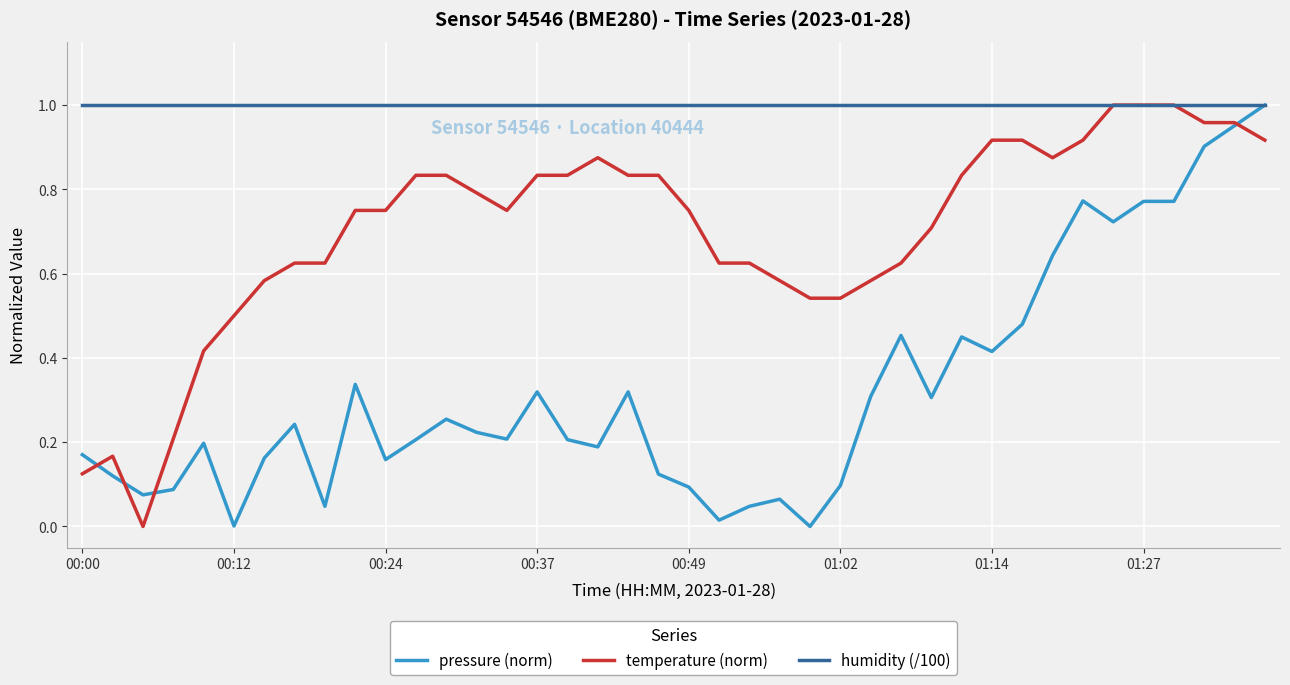

True or false: temperature (norm) has more than 1 interior local peaks.

True